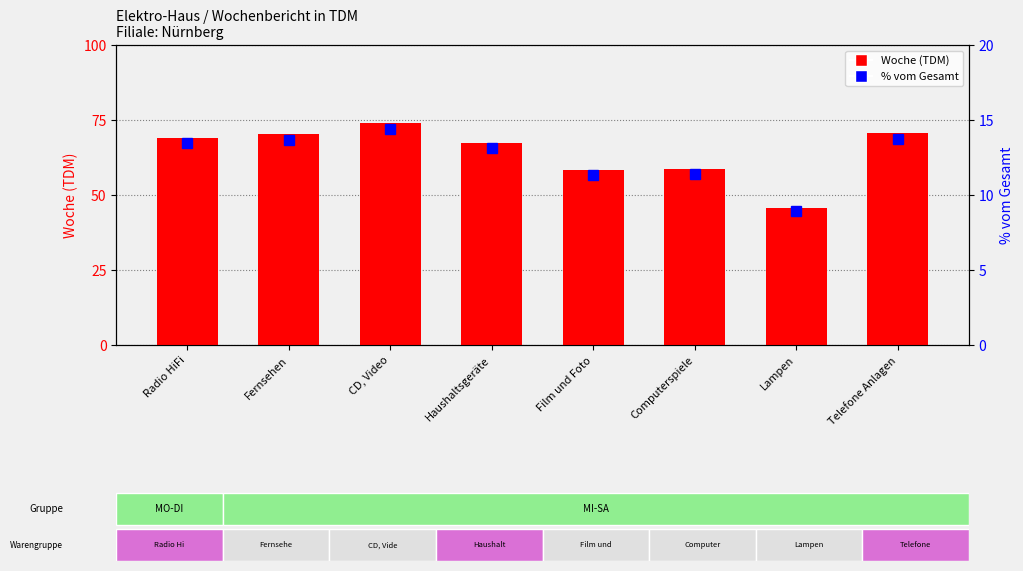

How many values in the % vom Gesamt series are below 13?

3